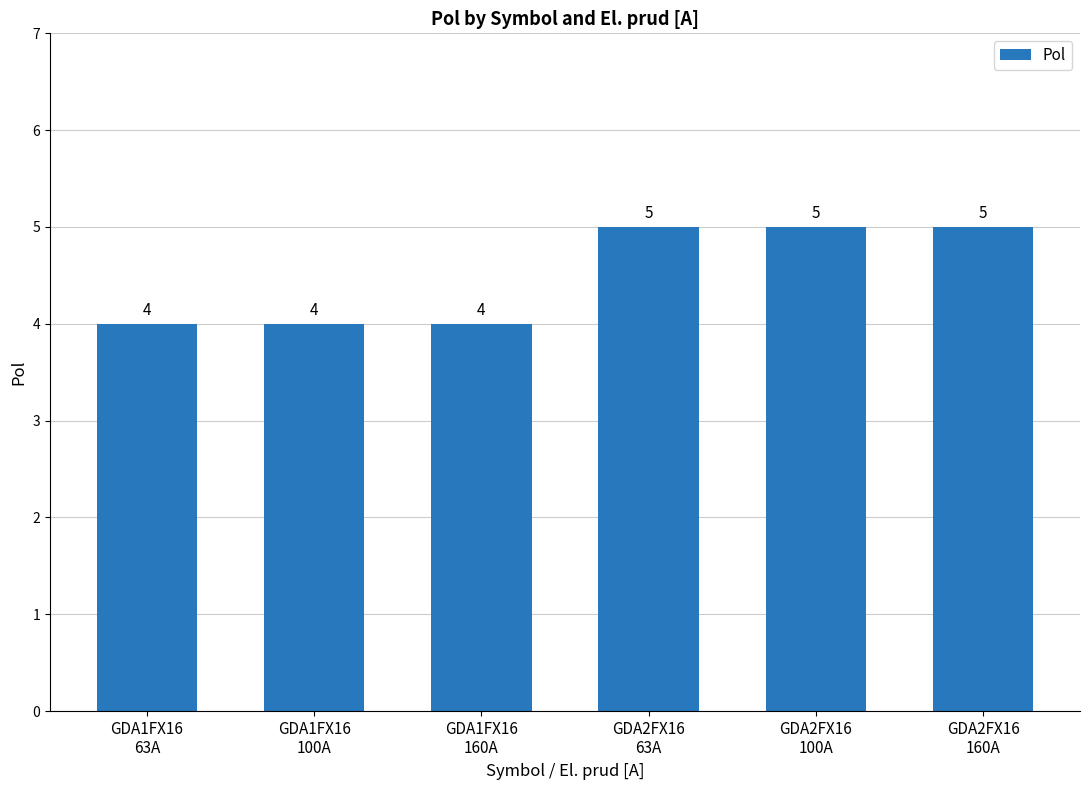

How many values are between 4 and 5?

6